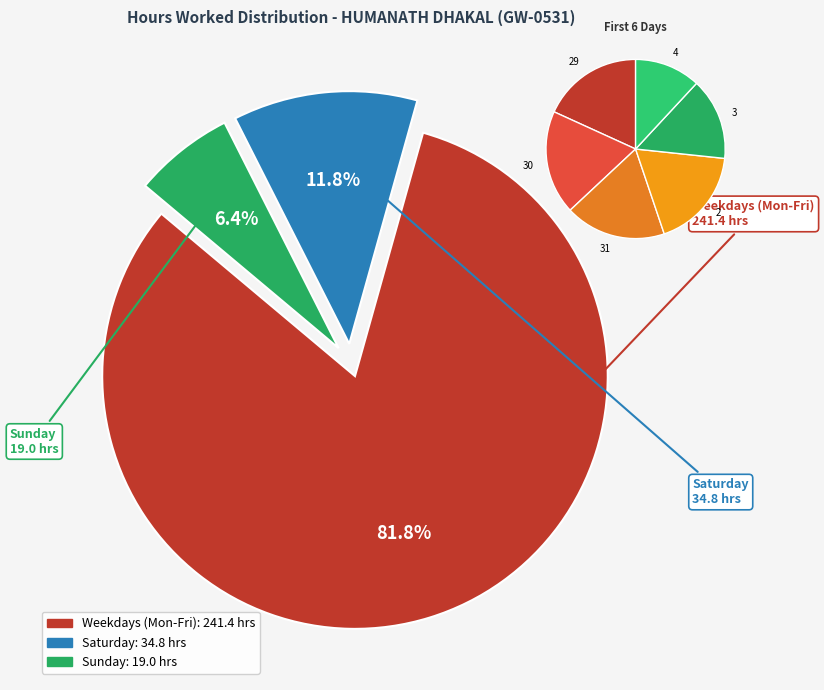

How much of the chart is everything except 30-Tue?

95.0%